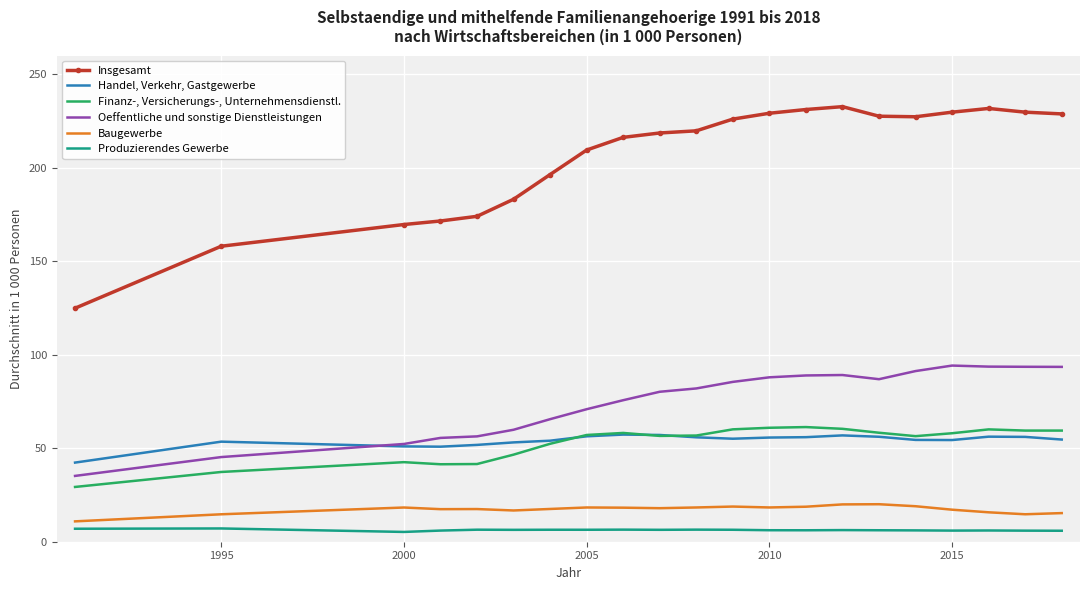

Which series has the largest range (max minus min)?

Insgesamt